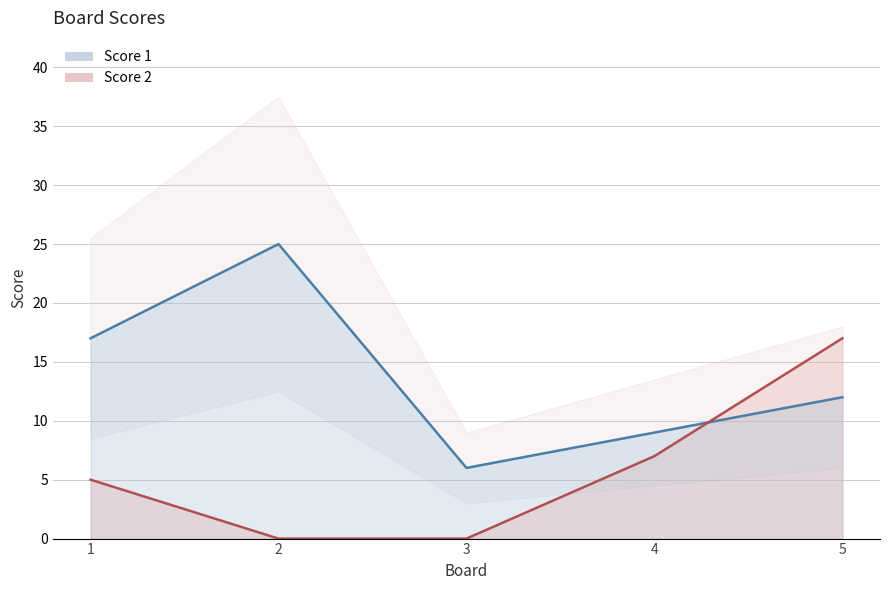

List the labels in order of Score 1 value, largest first.

2, 1, 5, 4, 3